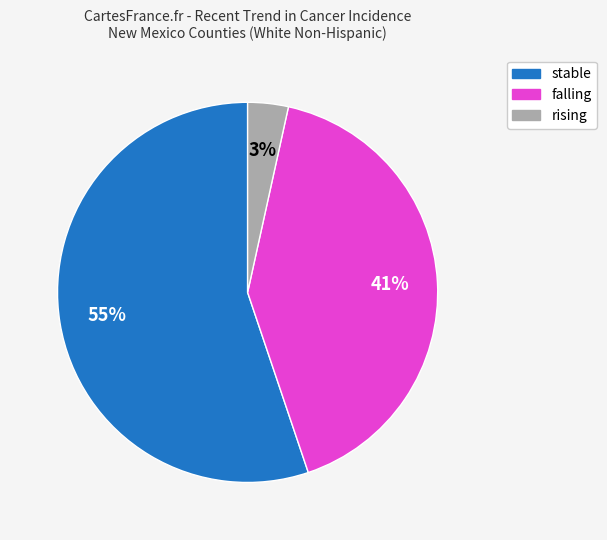

The falling slice represents 30% of the pie. True or false?

False